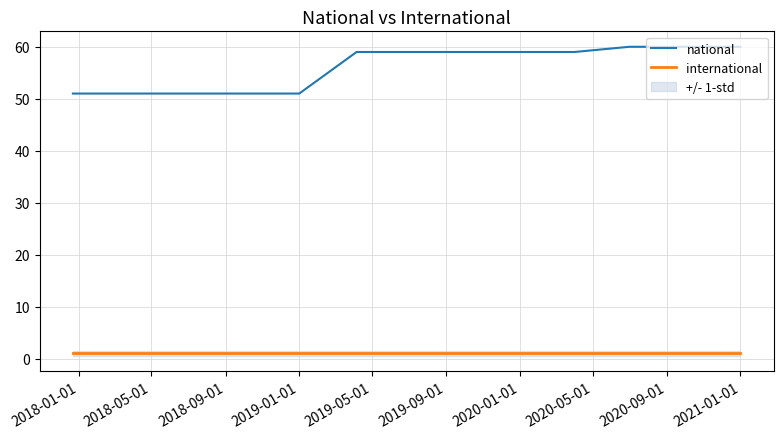

Reading left to right, what are all the values shown in this chart?

national: 51	51	51	51	51	59	59	59	59	59	60	60	60
international: 1	1	1	1	1	1	1	1	1	1	1	1	1